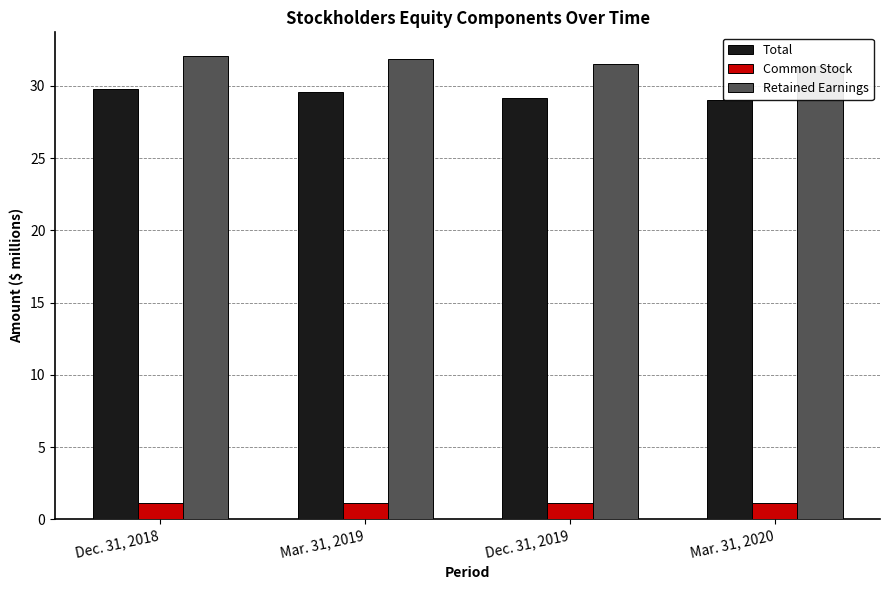

Reading right to left, transcribe all the data shown in this chart.

Total: Mar. 31, 2020=29.0	Dec. 31, 2019=29.2	Mar. 31, 2019=29.5	Dec. 31, 2018=29.8
Common Stock: Mar. 31, 2020=1.1	Dec. 31, 2019=1.1	Mar. 31, 2019=1.1	Dec. 31, 2018=1.1
Retained Earnings: Mar. 31, 2020=31.3	Dec. 31, 2019=31.5	Mar. 31, 2019=31.9	Dec. 31, 2018=32.1